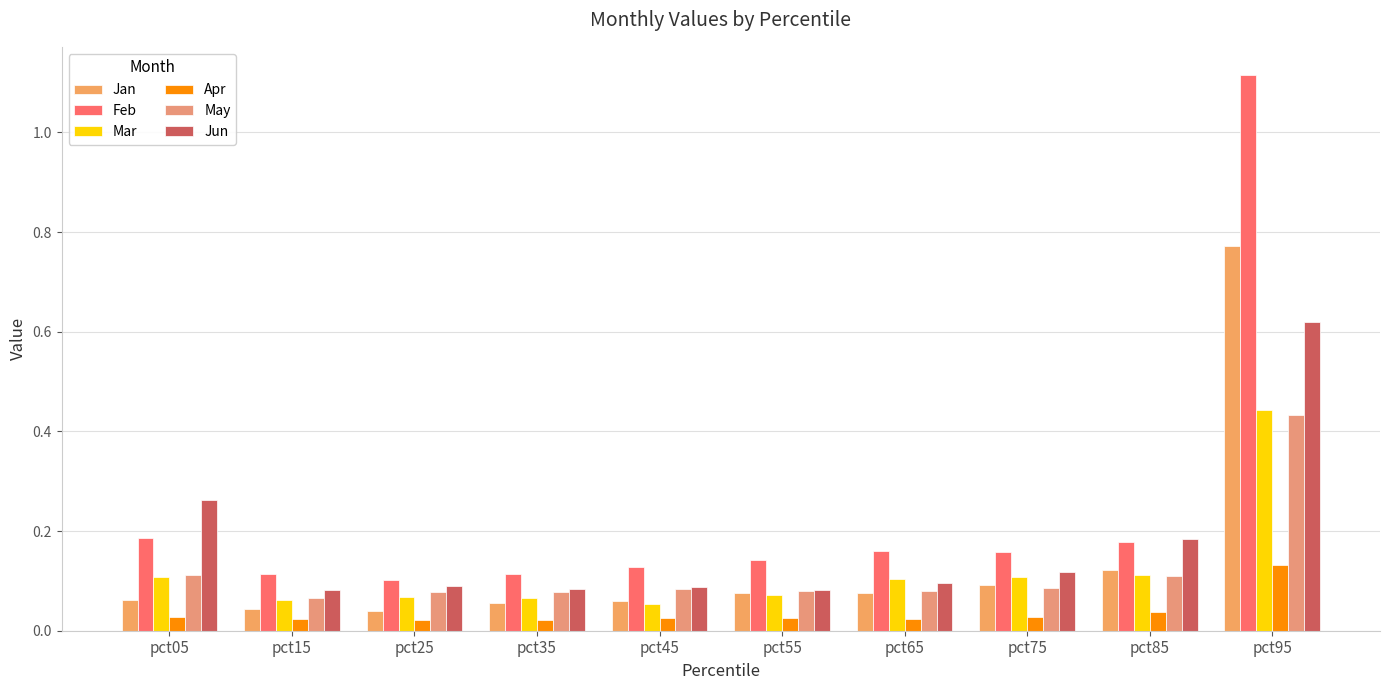

At how many categories does at least one series exceed 0?

10